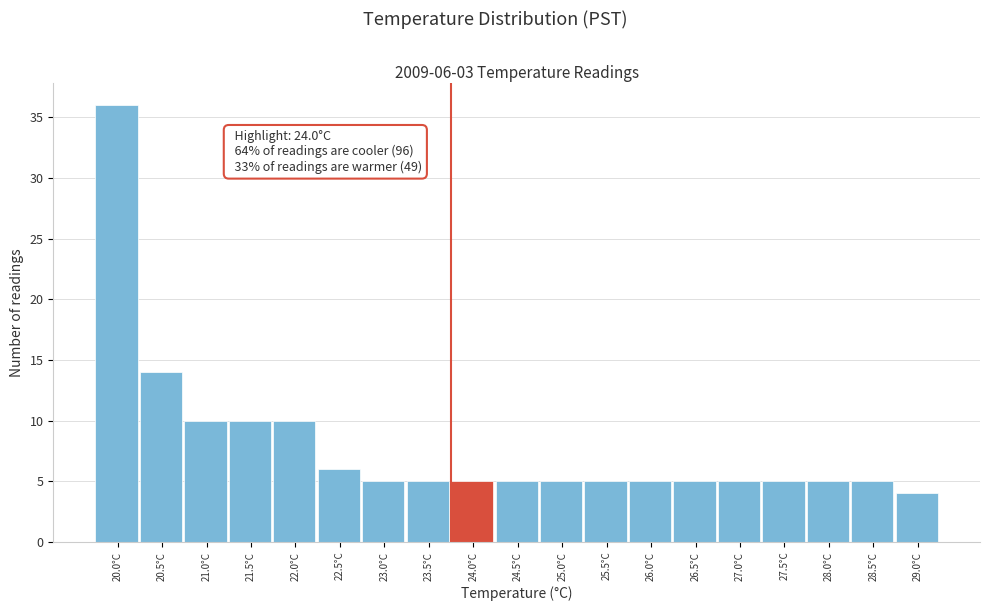

Reading left to right, extract all data points from this chart.

20.0°C=36	20.5°C=14	21.0°C=10	21.5°C=10	22.0°C=10	22.5°C=6	23.0°C=5	23.5°C=5	24.0°C=5	24.5°C=5	25.0°C=5	25.5°C=5	26.0°C=5	26.5°C=5	27.0°C=5	27.5°C=5	28.0°C=5	28.5°C=5	29.0°C=4